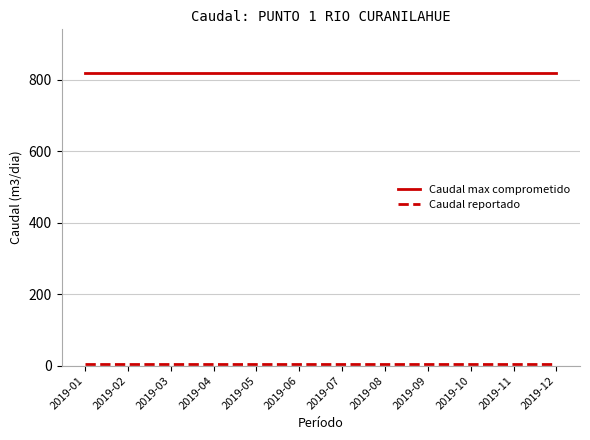

At how many categories does at least one series exceed 9?

12